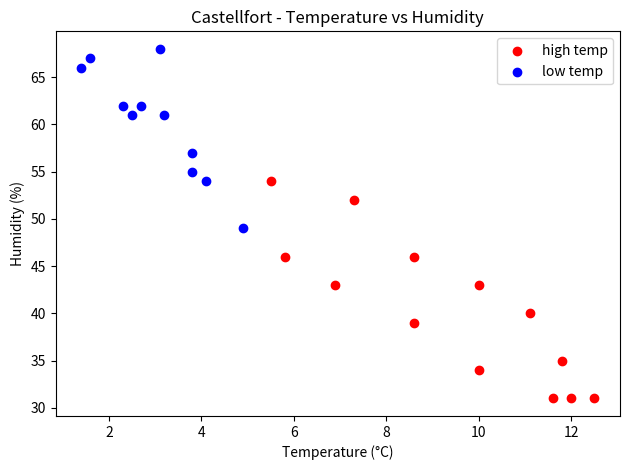

Which series contains the highest Y value?

low temp